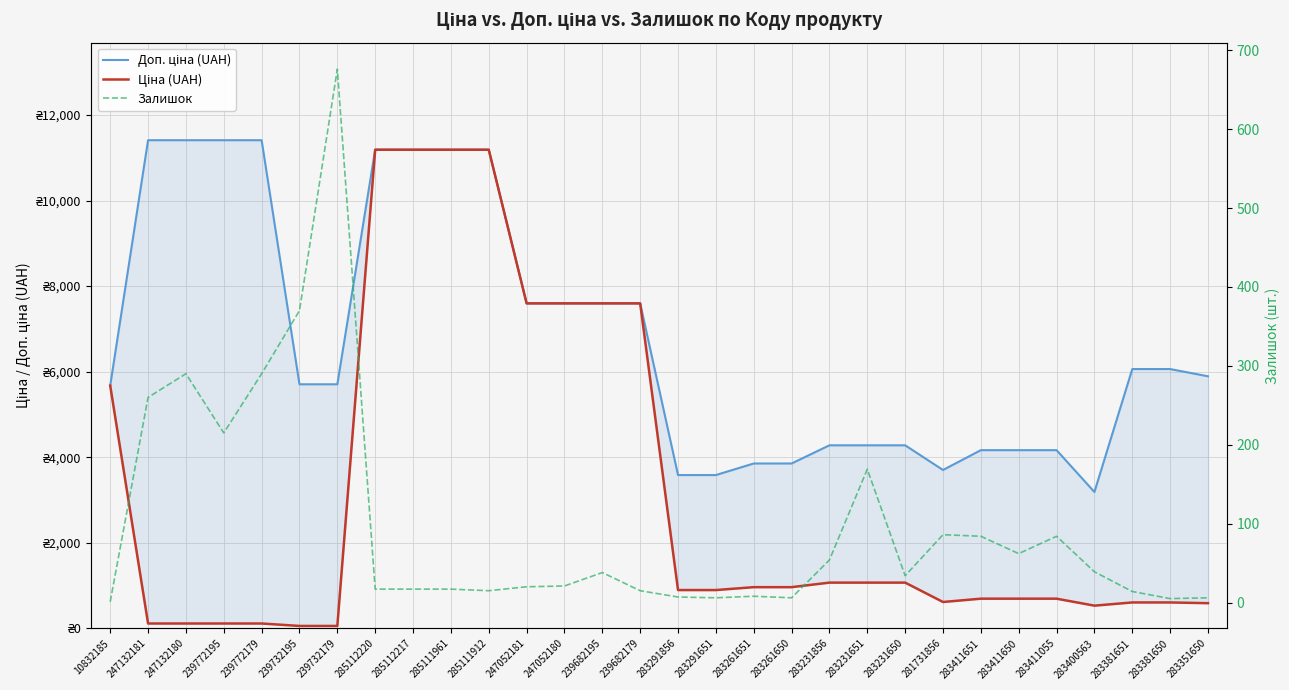

What is the difference between the Залишок values at 239732179 and 283291651?

670.0